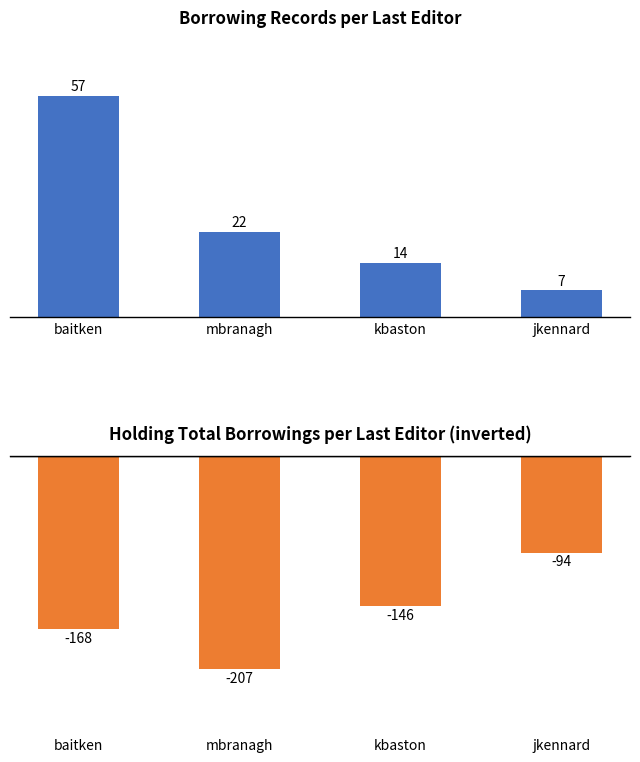

At which label is Holding Total Borrowings (inverted) closest to -150?

kbaston